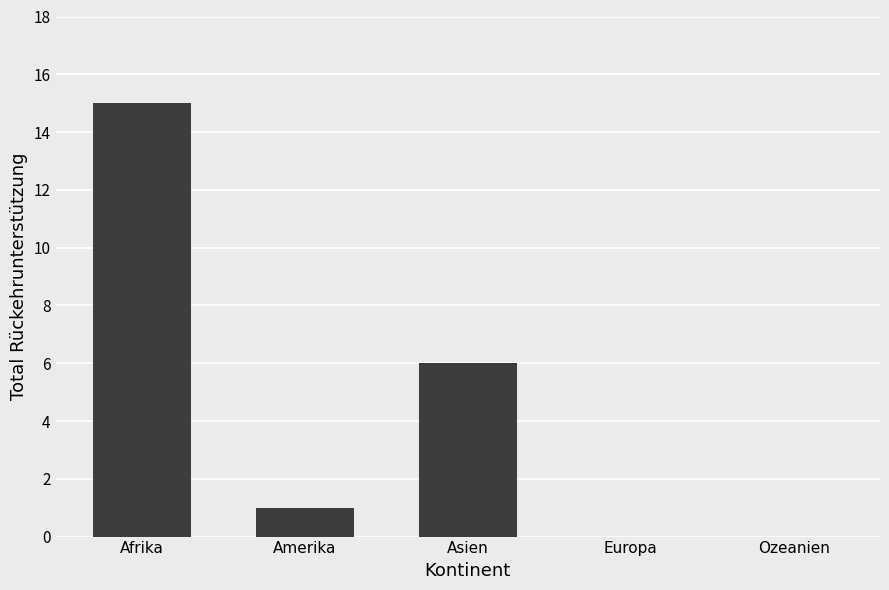

At which category does the chart reach its peak across all series?

Afrika